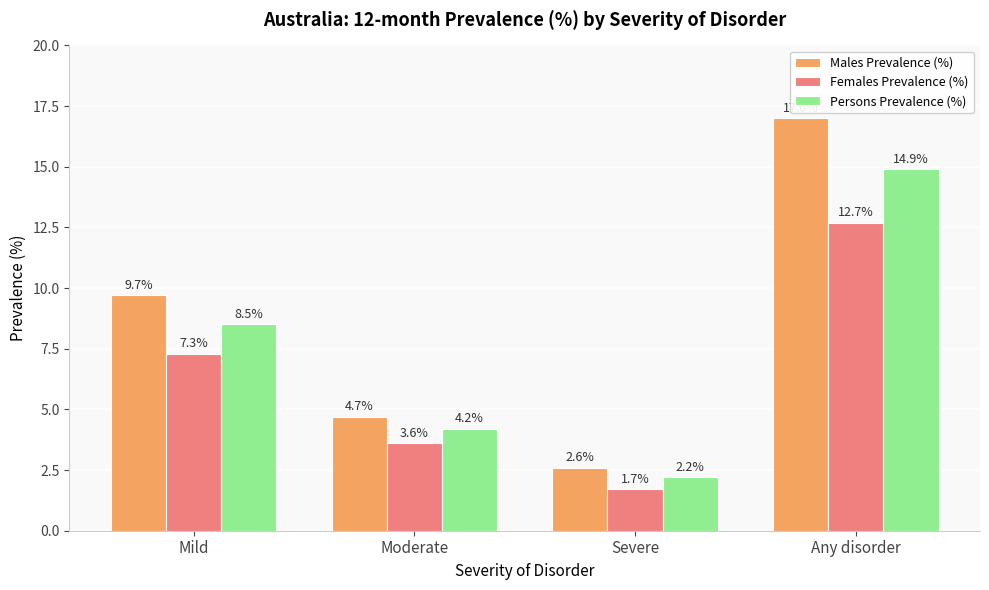

What is the lowest value of the Persons Prevalence (%) series?

2.2